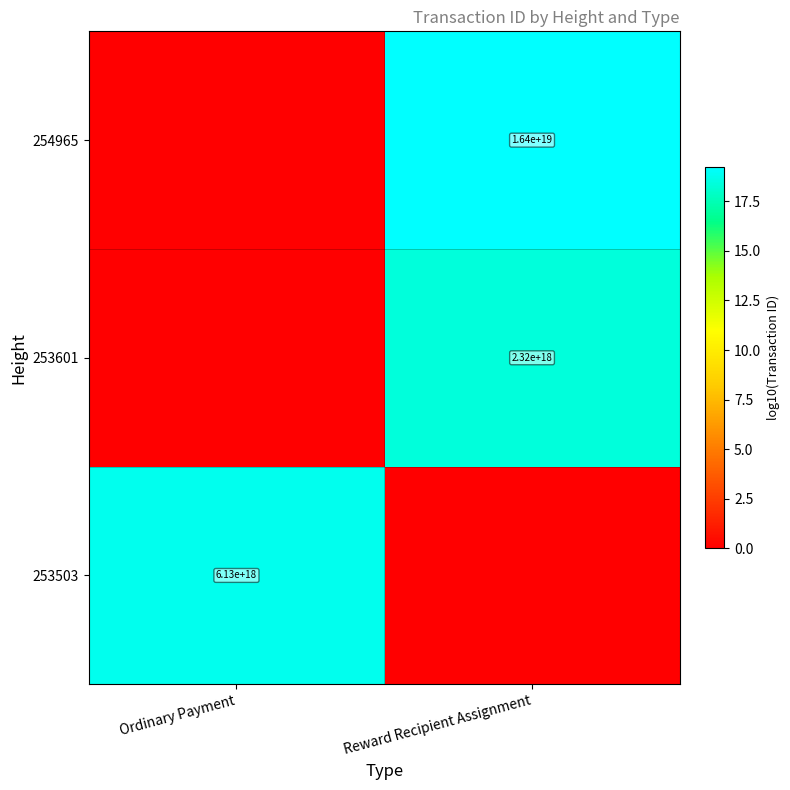

Is the value of 253601 at Reward Recipient Assignment greater than the value of 253503 at Ordinary Payment?

No